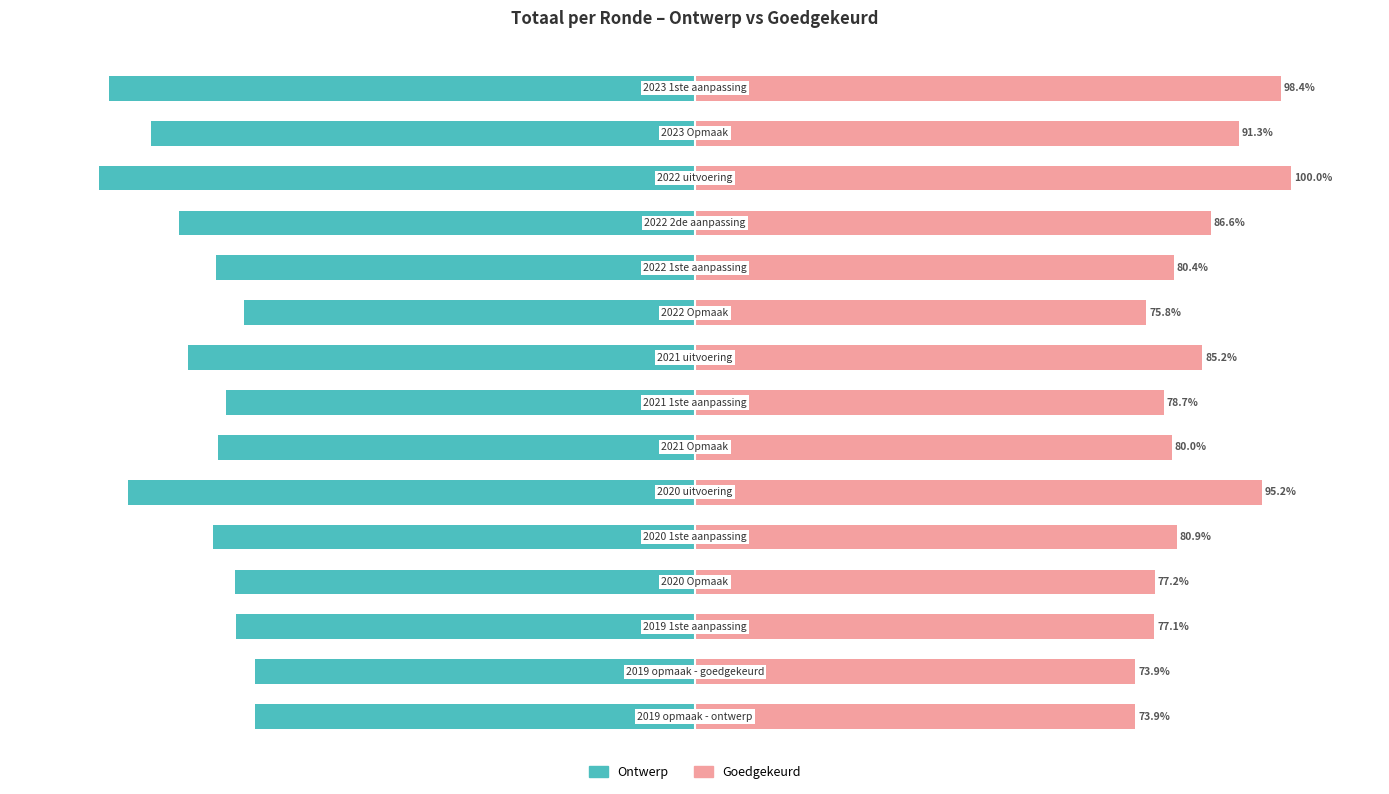

What value does the Ontwerp series have at 8?

-85.2